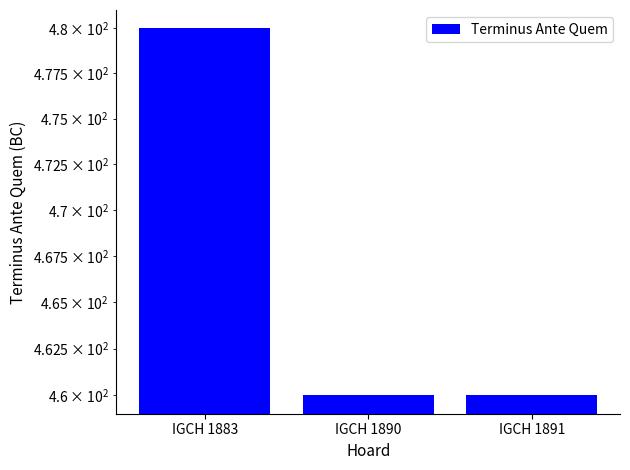

What is the ratio of the value at IGCH 1890 to the value at IGCH 1891?

1.0